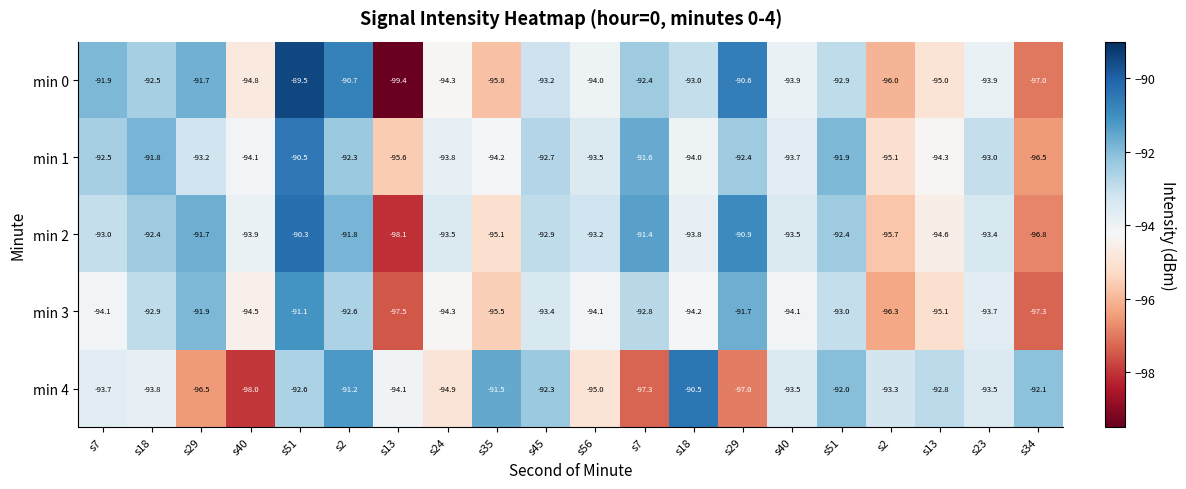

How many categories are shown in the chart?

20